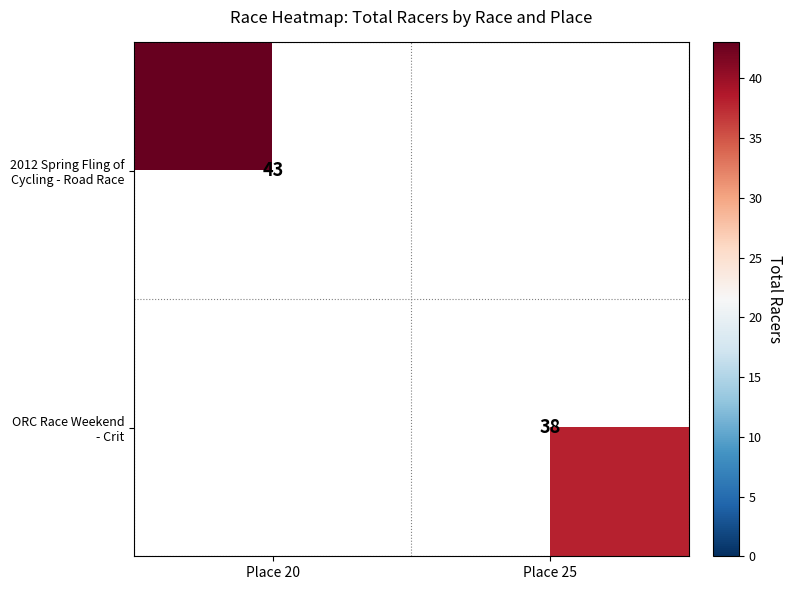

Which has a higher value, Place 20 or Place 25?

Place 20